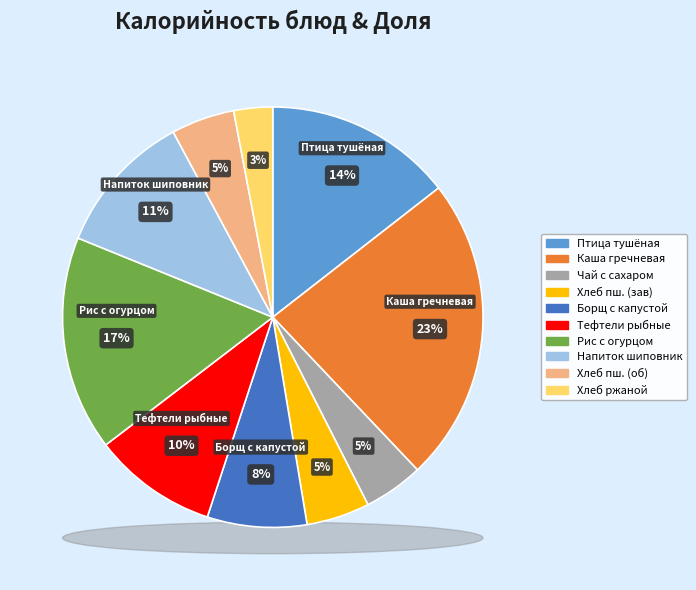

What is the total percentage of Каша гречневая рассыпчатая and Хлеб ржаной?

26.5%